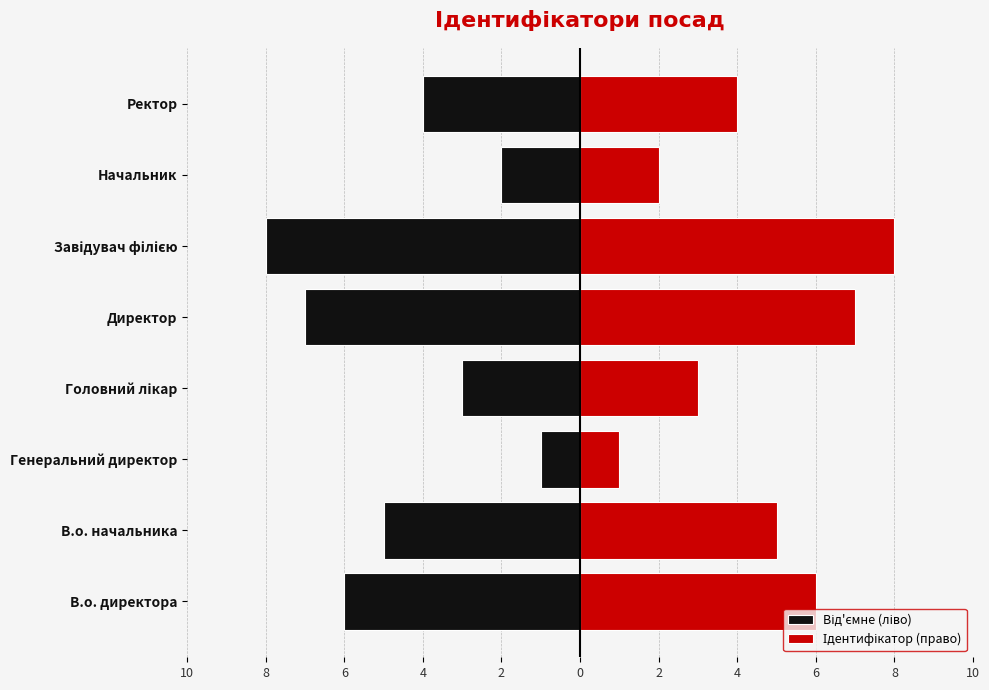

How many data points in Ідентифікатор (право) are above 5?

3